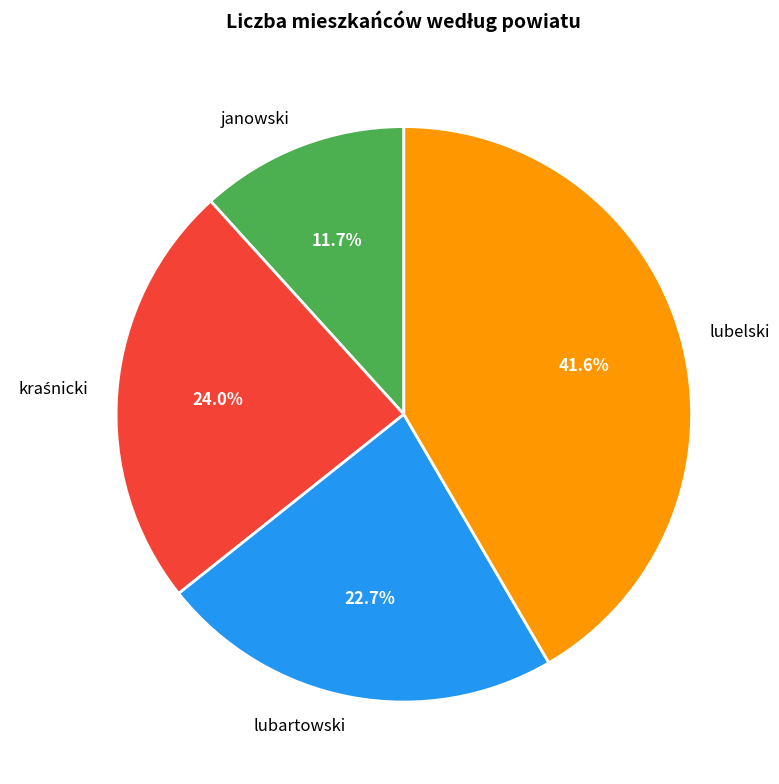

Approximately how many times larger is the value at lubartowski compared to lubelski?

0.5